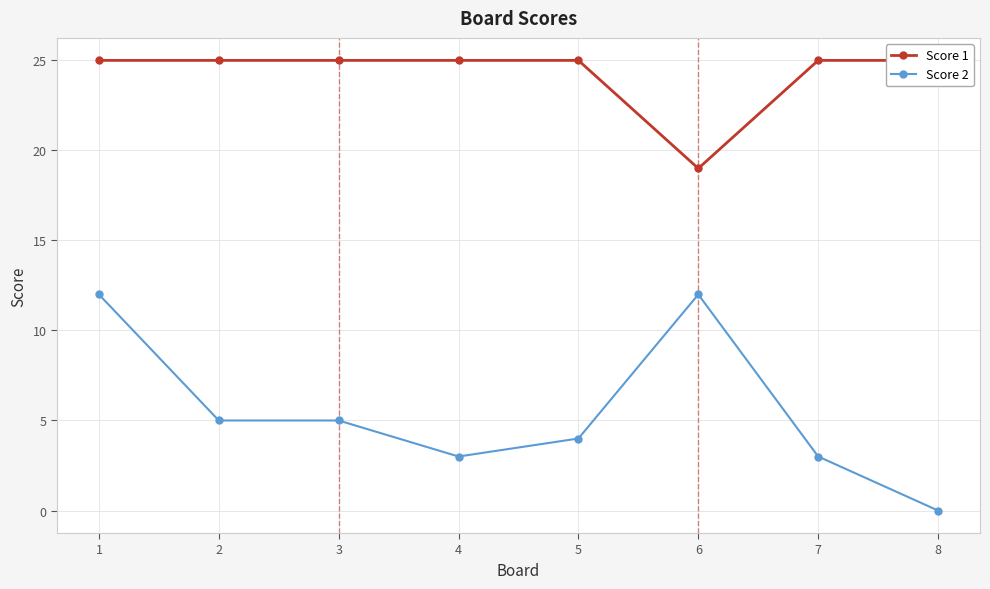

Reading left to right, list all the values displayed in this chart.

Score 1: 1=25	2=25	3=25	4=25	5=25	6=19	7=25	8=25
Score 2: 1=12	2=5	3=5	4=3	5=4	6=12	7=3	8=0